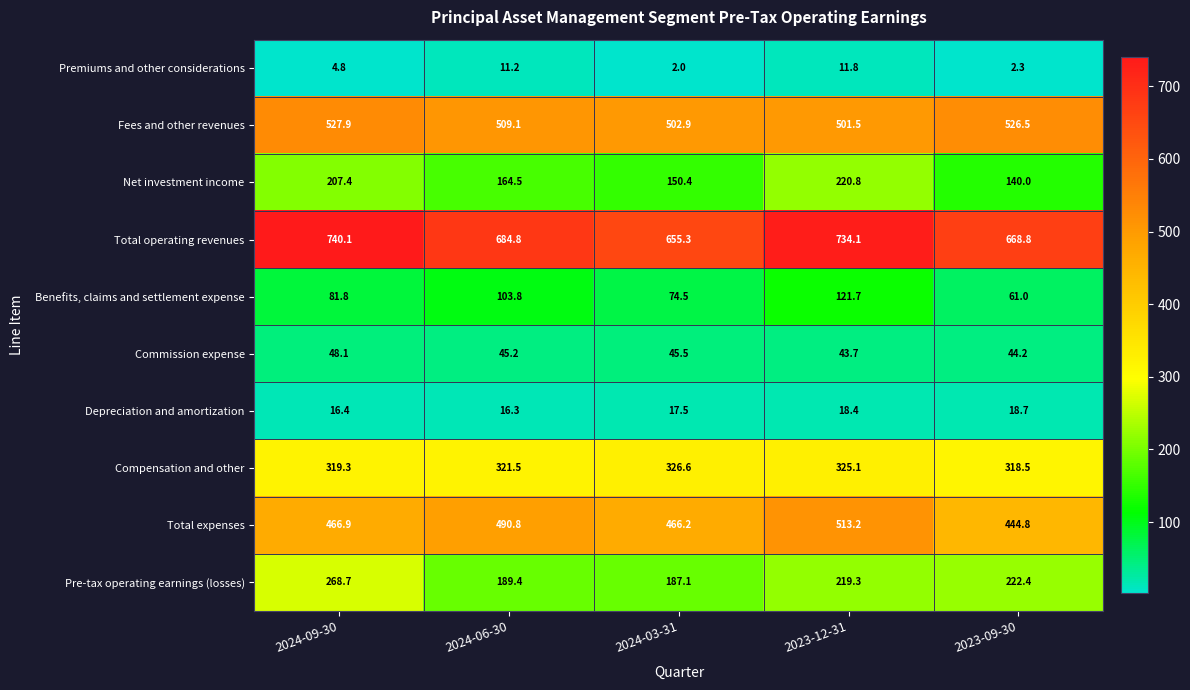

At which category is the sum across all series the highest?

2023-12-31